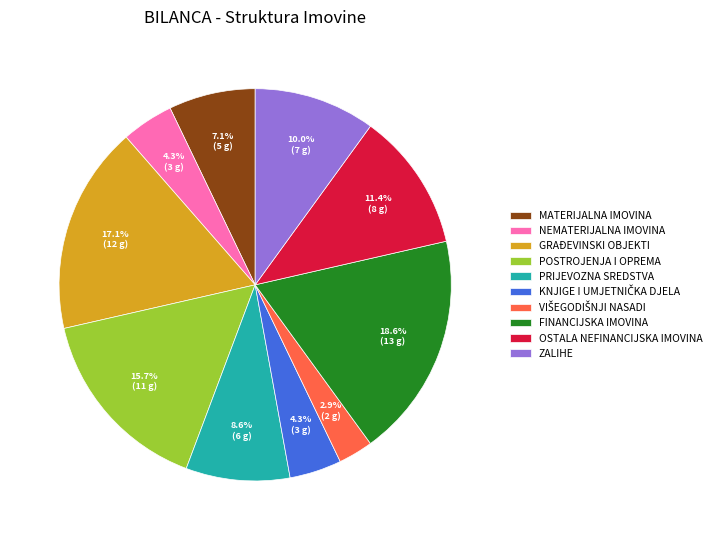

Which slice is the largest?

FINANCIJSKA IMOVINA